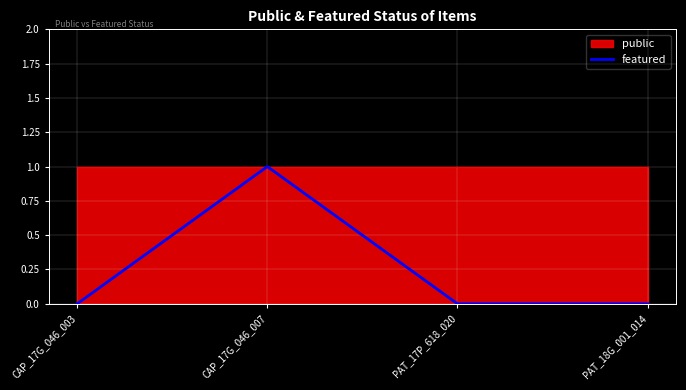

Read the value at CAP_17G_046_007.

1